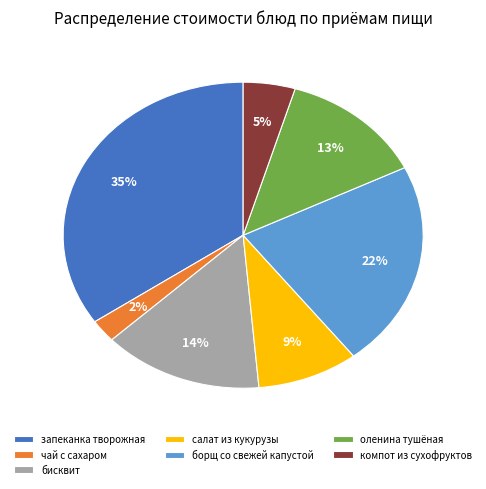

Is бисквит the majority of the pie?

No